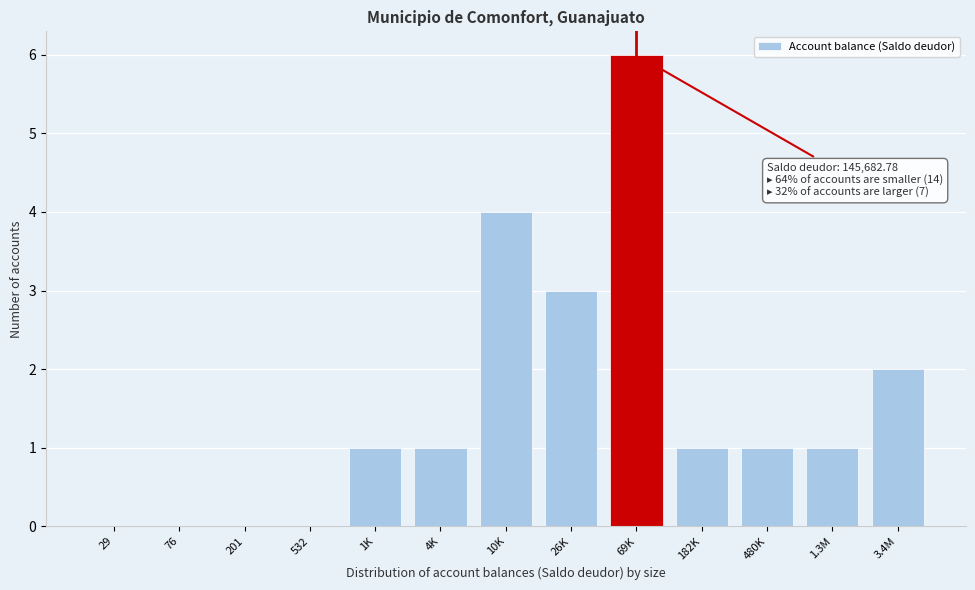

Reading left to right, transcribe all the data shown in this chart.

29=0	76=0	201=0	532=0	1K=1	4K=1	10K=4	26K=3	69K=6	182K=1	480K=1	1.3M=1	3.4M=2